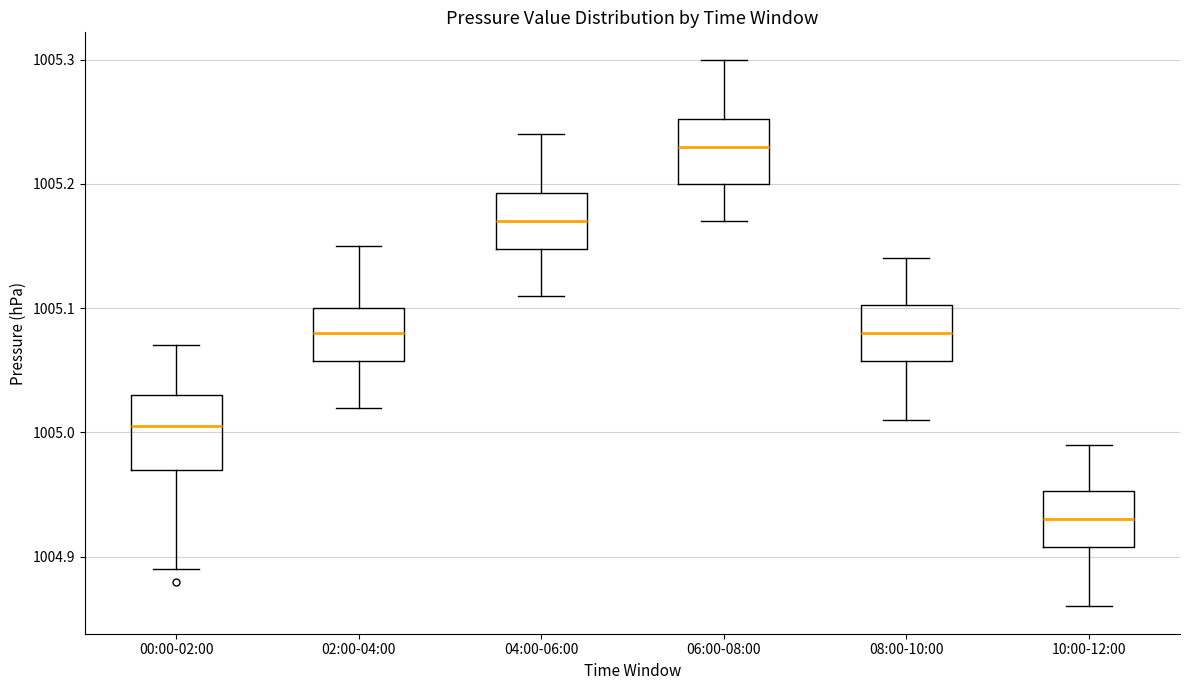

Reading left to right, read every box against the y-axis: the position of its median line, the range the box covers, and the ends of its whiskers. The values are not printed on the chart, so give them approximately, as read against the axis.

00:00-02:00: median 1005.01, box 1004.97 to 1005.03, whiskers 1004.89 to 1005.07
02:00-04:00: median 1005.08, box 1005.06 to 1005.10, whiskers 1005.02 to 1005.15
04:00-06:00: median 1005.17, box 1005.15 to 1005.19, whiskers 1005.11 to 1005.24
06:00-08:00: median 1005.23, box 1005.20 to 1005.25, whiskers 1005.17 to 1005.30
08:00-10:00: median 1005.08, box 1005.06 to 1005.10, whiskers 1005.01 to 1005.14
10:00-12:00: median 1004.93, box 1004.91 to 1004.95, whiskers 1004.86 to 1004.99